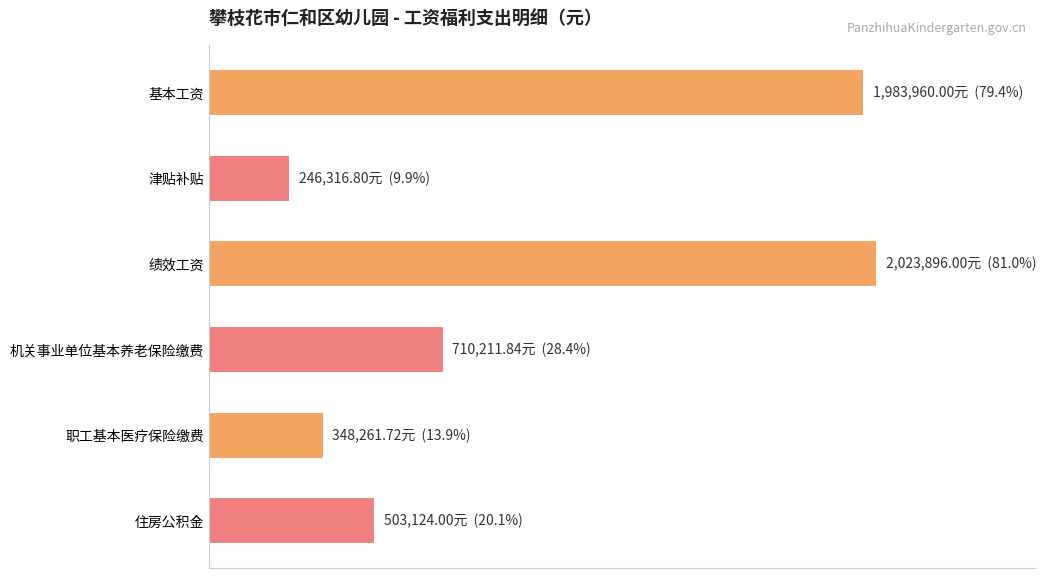

Rank the categories by value from lowest to highest.

津贴补贴, 职工基本医疗保险缴费, 住房公积金, 机关事业单位基本养老保险缴费, 基本工资, 绩效工资